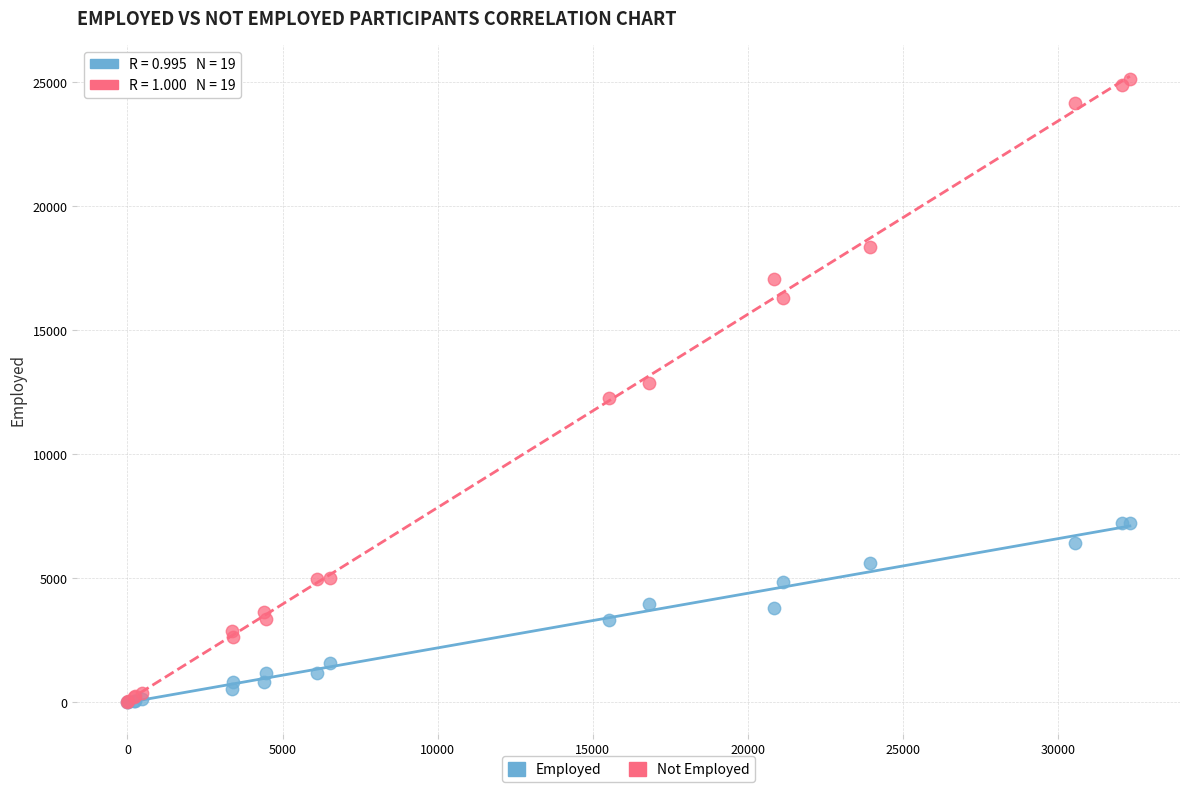

Which series has the widest spread of Y values?

Not Employed